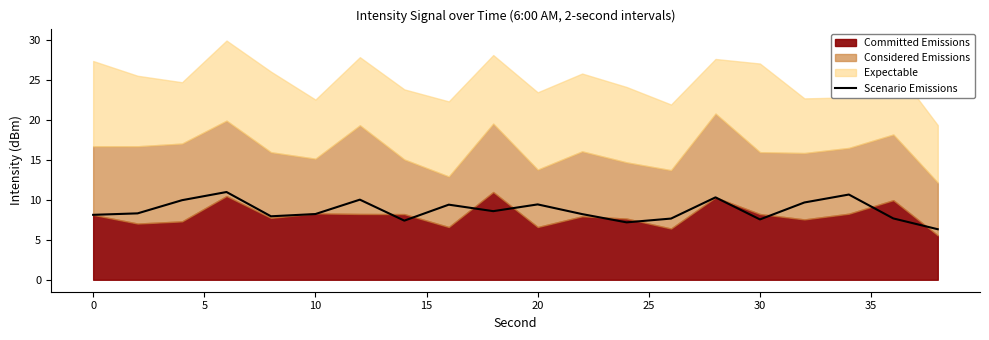

What is the lowest value of the Scenario Emissions series?

6.3